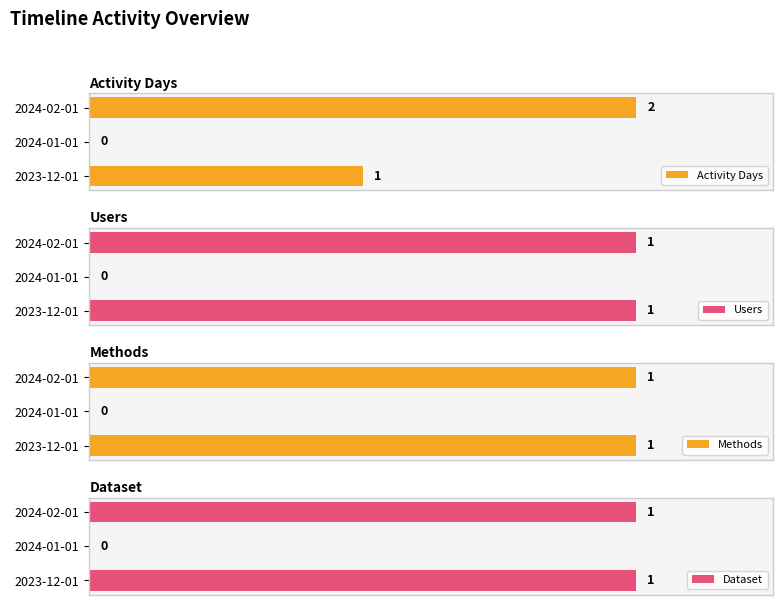

What is the value of the Methods bar at the 3rd from the left?

1